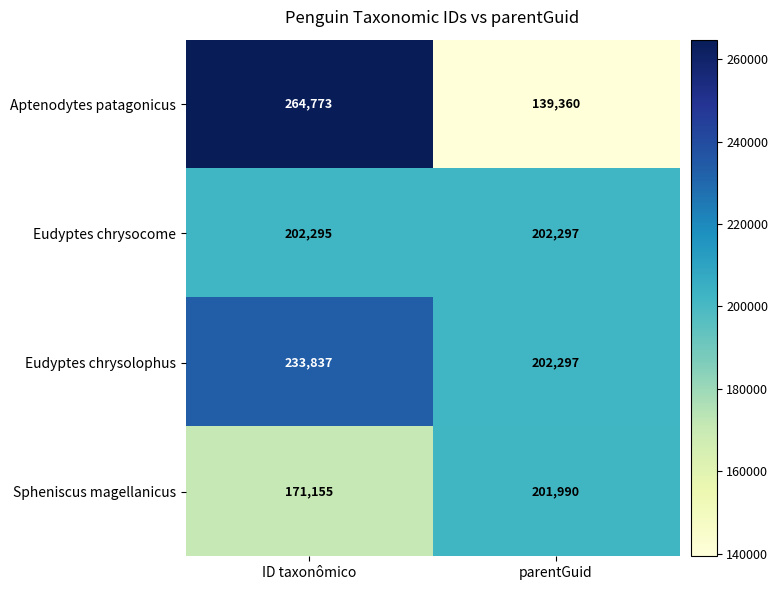

At which label is Eudyptes chrysocome closest to 202296?

ID taxonômico